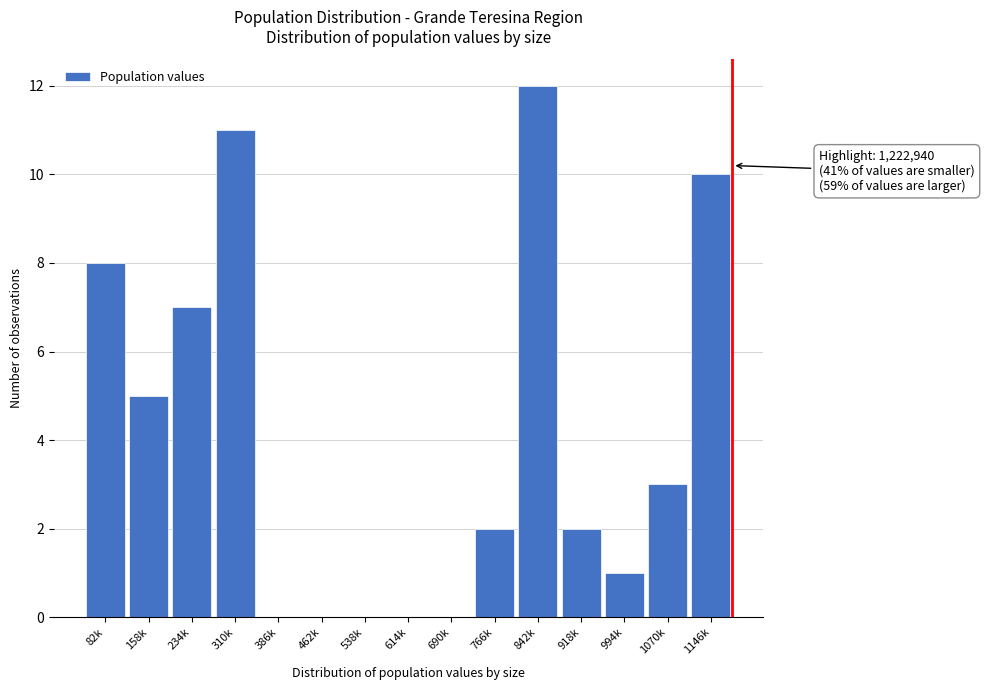

Reading left to right, transcribe all the data shown in this chart.

82k=8	158k=5	234k=7	310k=11	386k=0	462k=0	538k=0	614k=0	690k=0	766k=2	842k=12	918k=2	994k=1	1070k=3	1146k=10